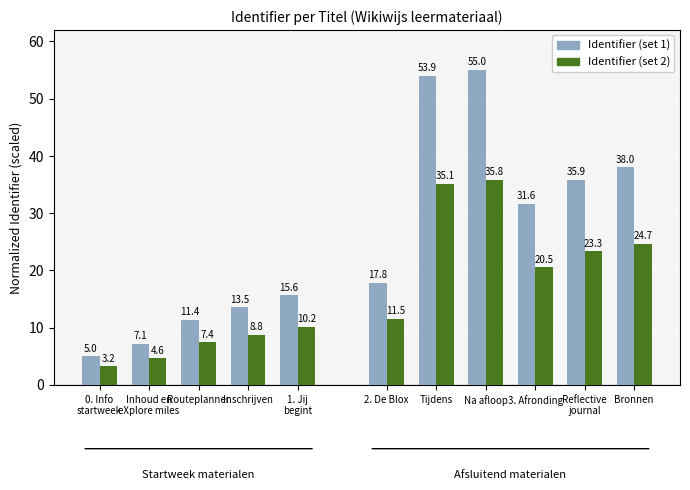

Rank the series by their maximum value, from highest to lowest.

Identifier (set 1), Identifier (set 2)